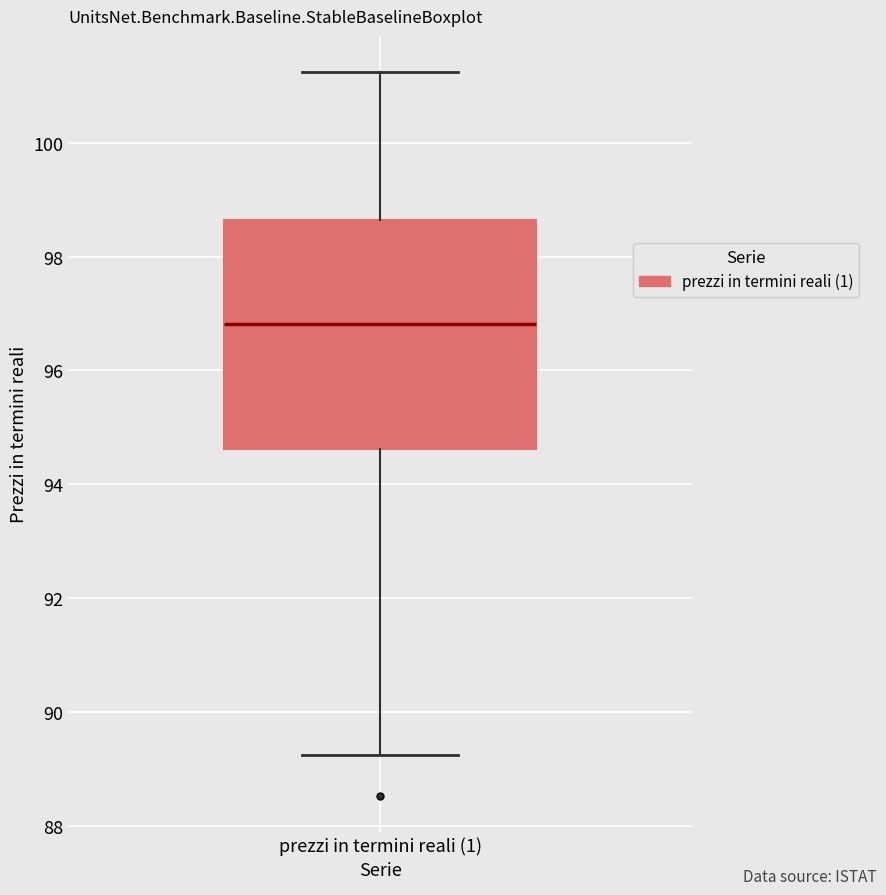

Where is the lower edge of the box for prezzi in termini reali (1) on the y-axis? The values are not printed on the chart, so give them approximately, as read against the axis.

94.6